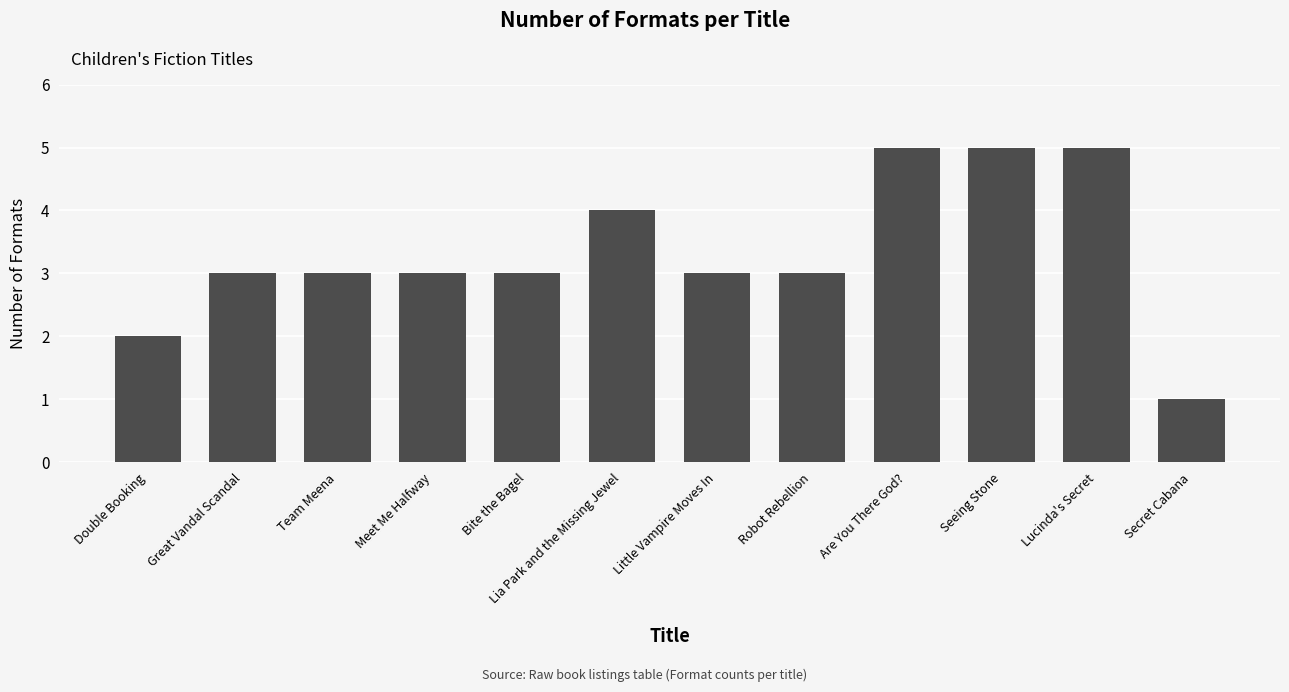

Is it true that the value at Little Vampire Moves In is 3?

True